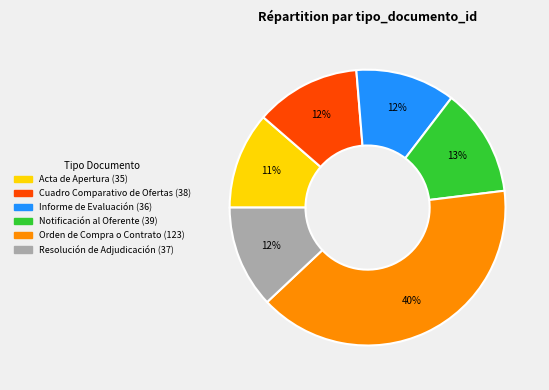

To the nearest percent, what is the combined percentage of Informe de Evaluación and Orden de Compra o Contrato?

52%